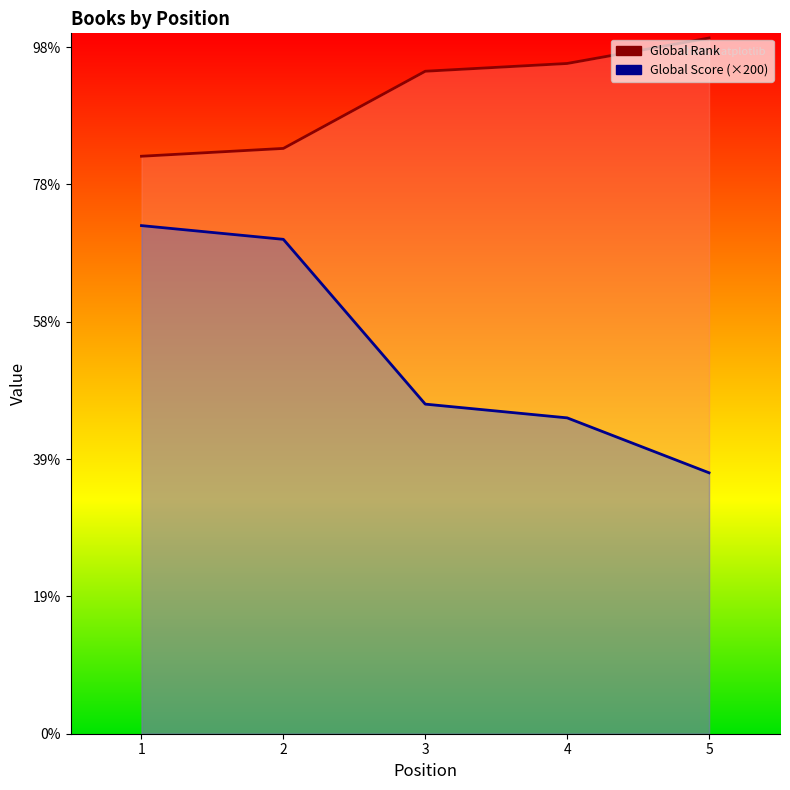

What is the value of the Global Score (×200) point at the 1st from the left?

7400